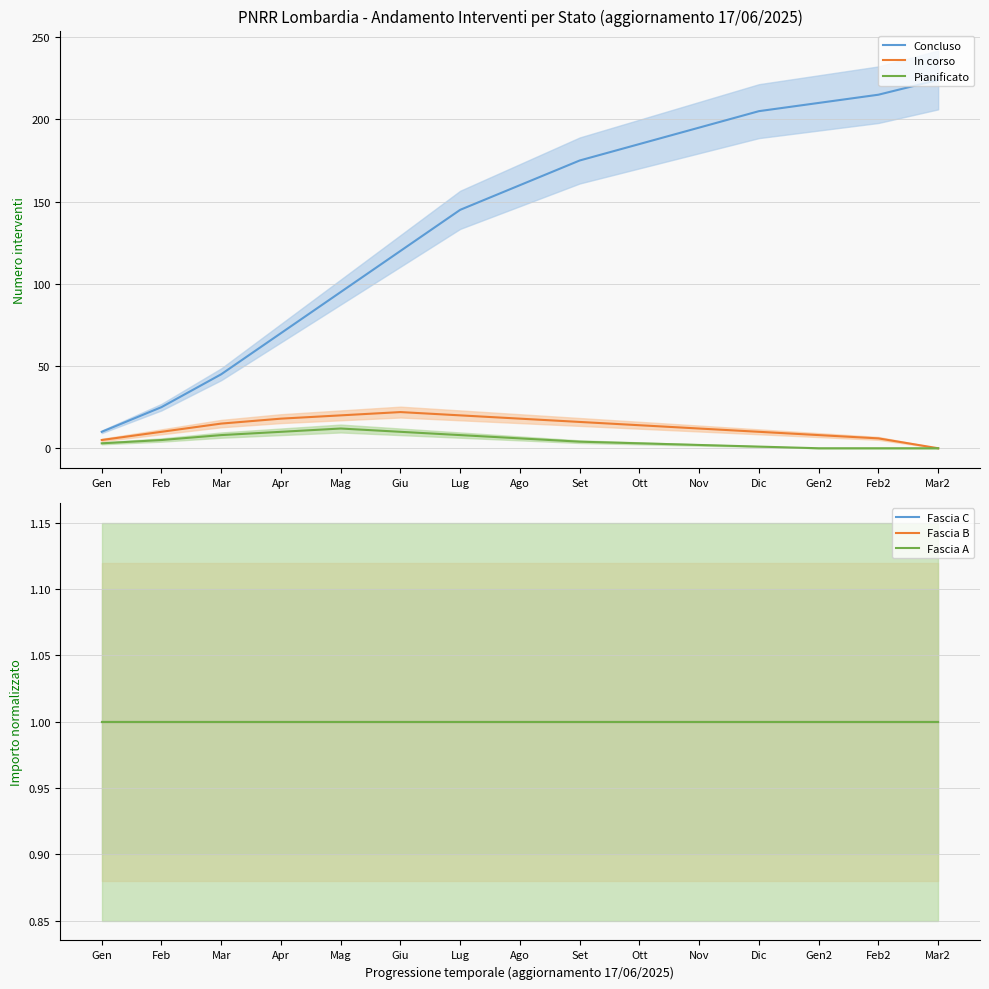

The value of Fascia C at Gen2 is 1. True or false?

True